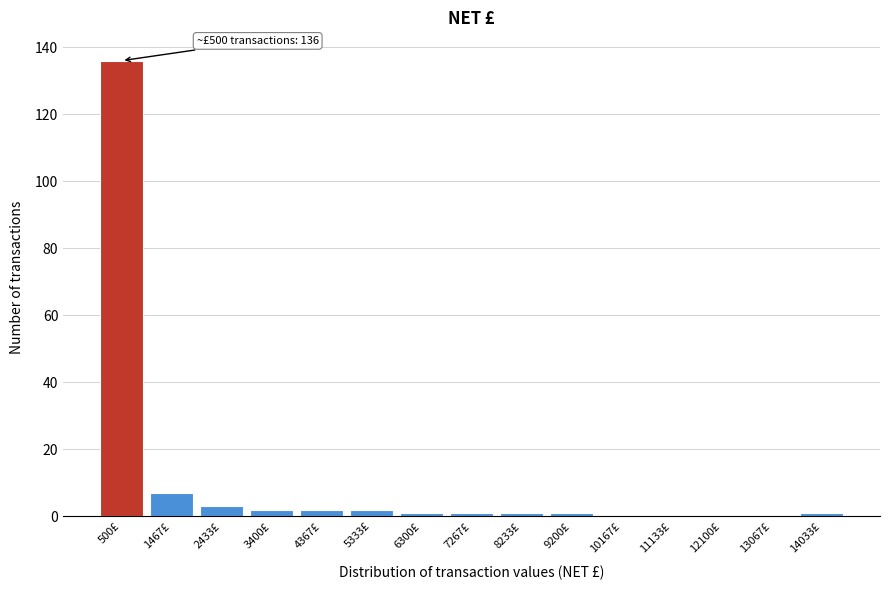

Reading right to left, list all the values displayed in this chart.

14033£=1	13067£=0	12100£=0	11133£=0	10167£=0	9200£=1	8233£=1	7267£=1	6300£=1	5333£=2	4367£=2	3400£=2	2433£=3	1467£=7	500£=136